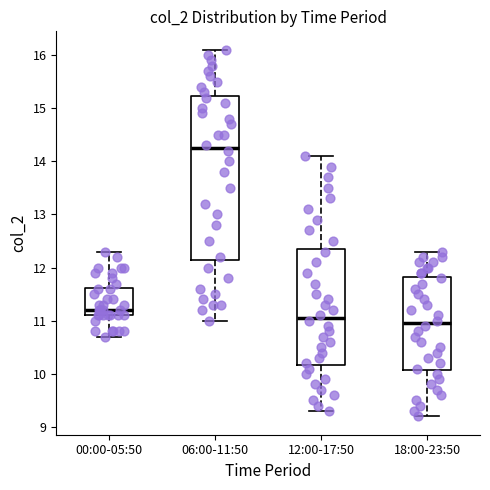

Reading left to right, transcribe this box plot: for each box, give where its median line is, the range the box spans, and where its two whiskers end, as read against the y-axis. The values are not printed on the chart, so give them approximately, as read against the axis.

00:00-05:50: median 11.2, box 11.1 to 11.6, whiskers 10.7 to 12.3
06:00-11:50: median 14.3, box 12.2 to 15.2, whiskers 11.0 to 16.1
12:00-17:50: median 11.1, box 10.2 to 12.4, whiskers 9.3 to 14.1
18:00-23:50: median 11.0, box 10.1 to 11.8, whiskers 9.2 to 12.3